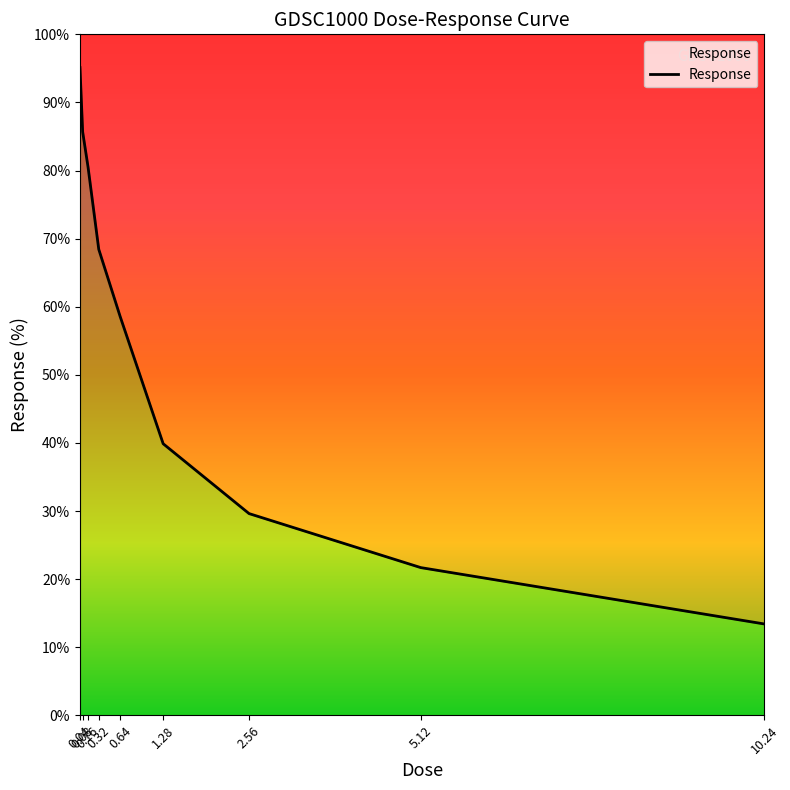

What is the difference between the values at 0.64 and 0.16?

22.0